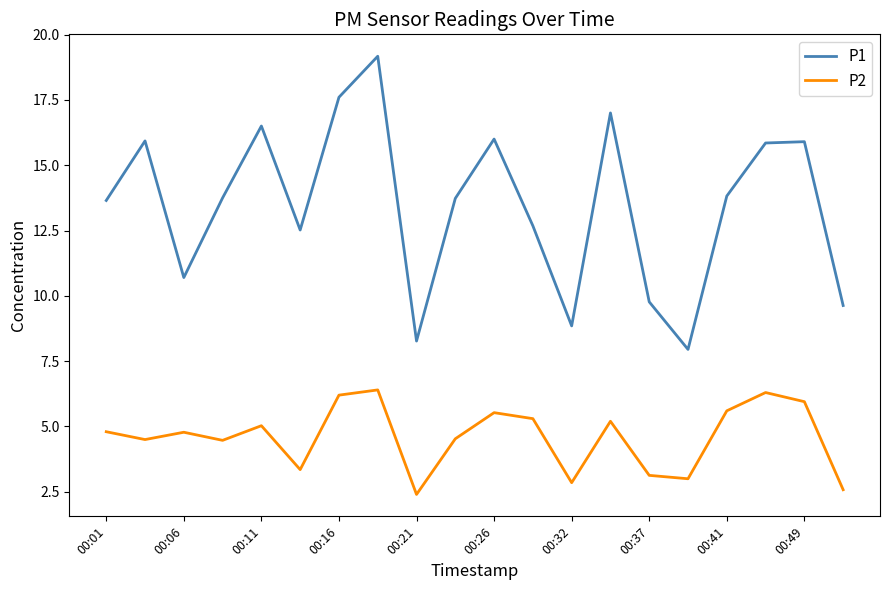

What is the difference between the maximum and minimum values in the P1 series?

11.2